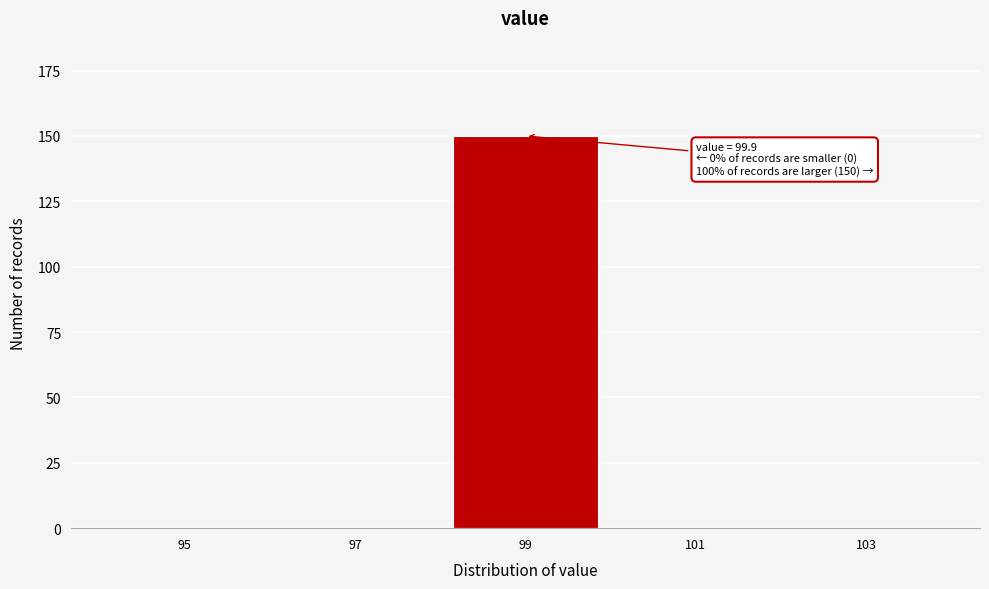

Reading right to left, what are all the values shown in this chart?

103=0	101=0	99=150	97=0	95=0